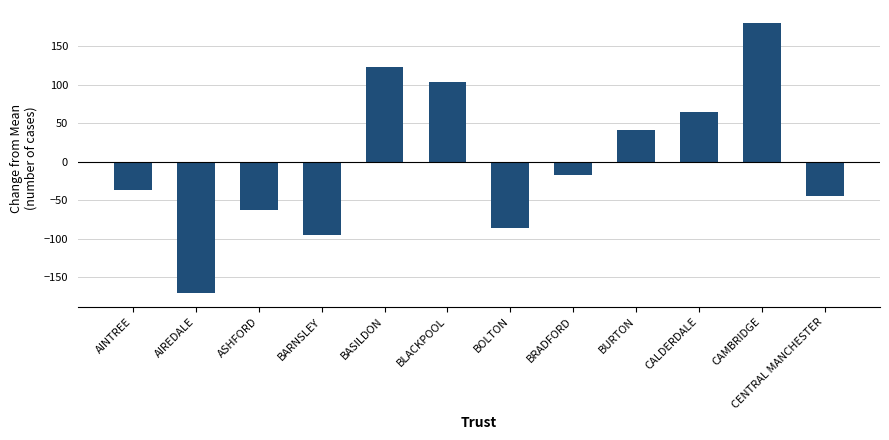

What is the label of the 4th bar from the left?

BARNSLEY